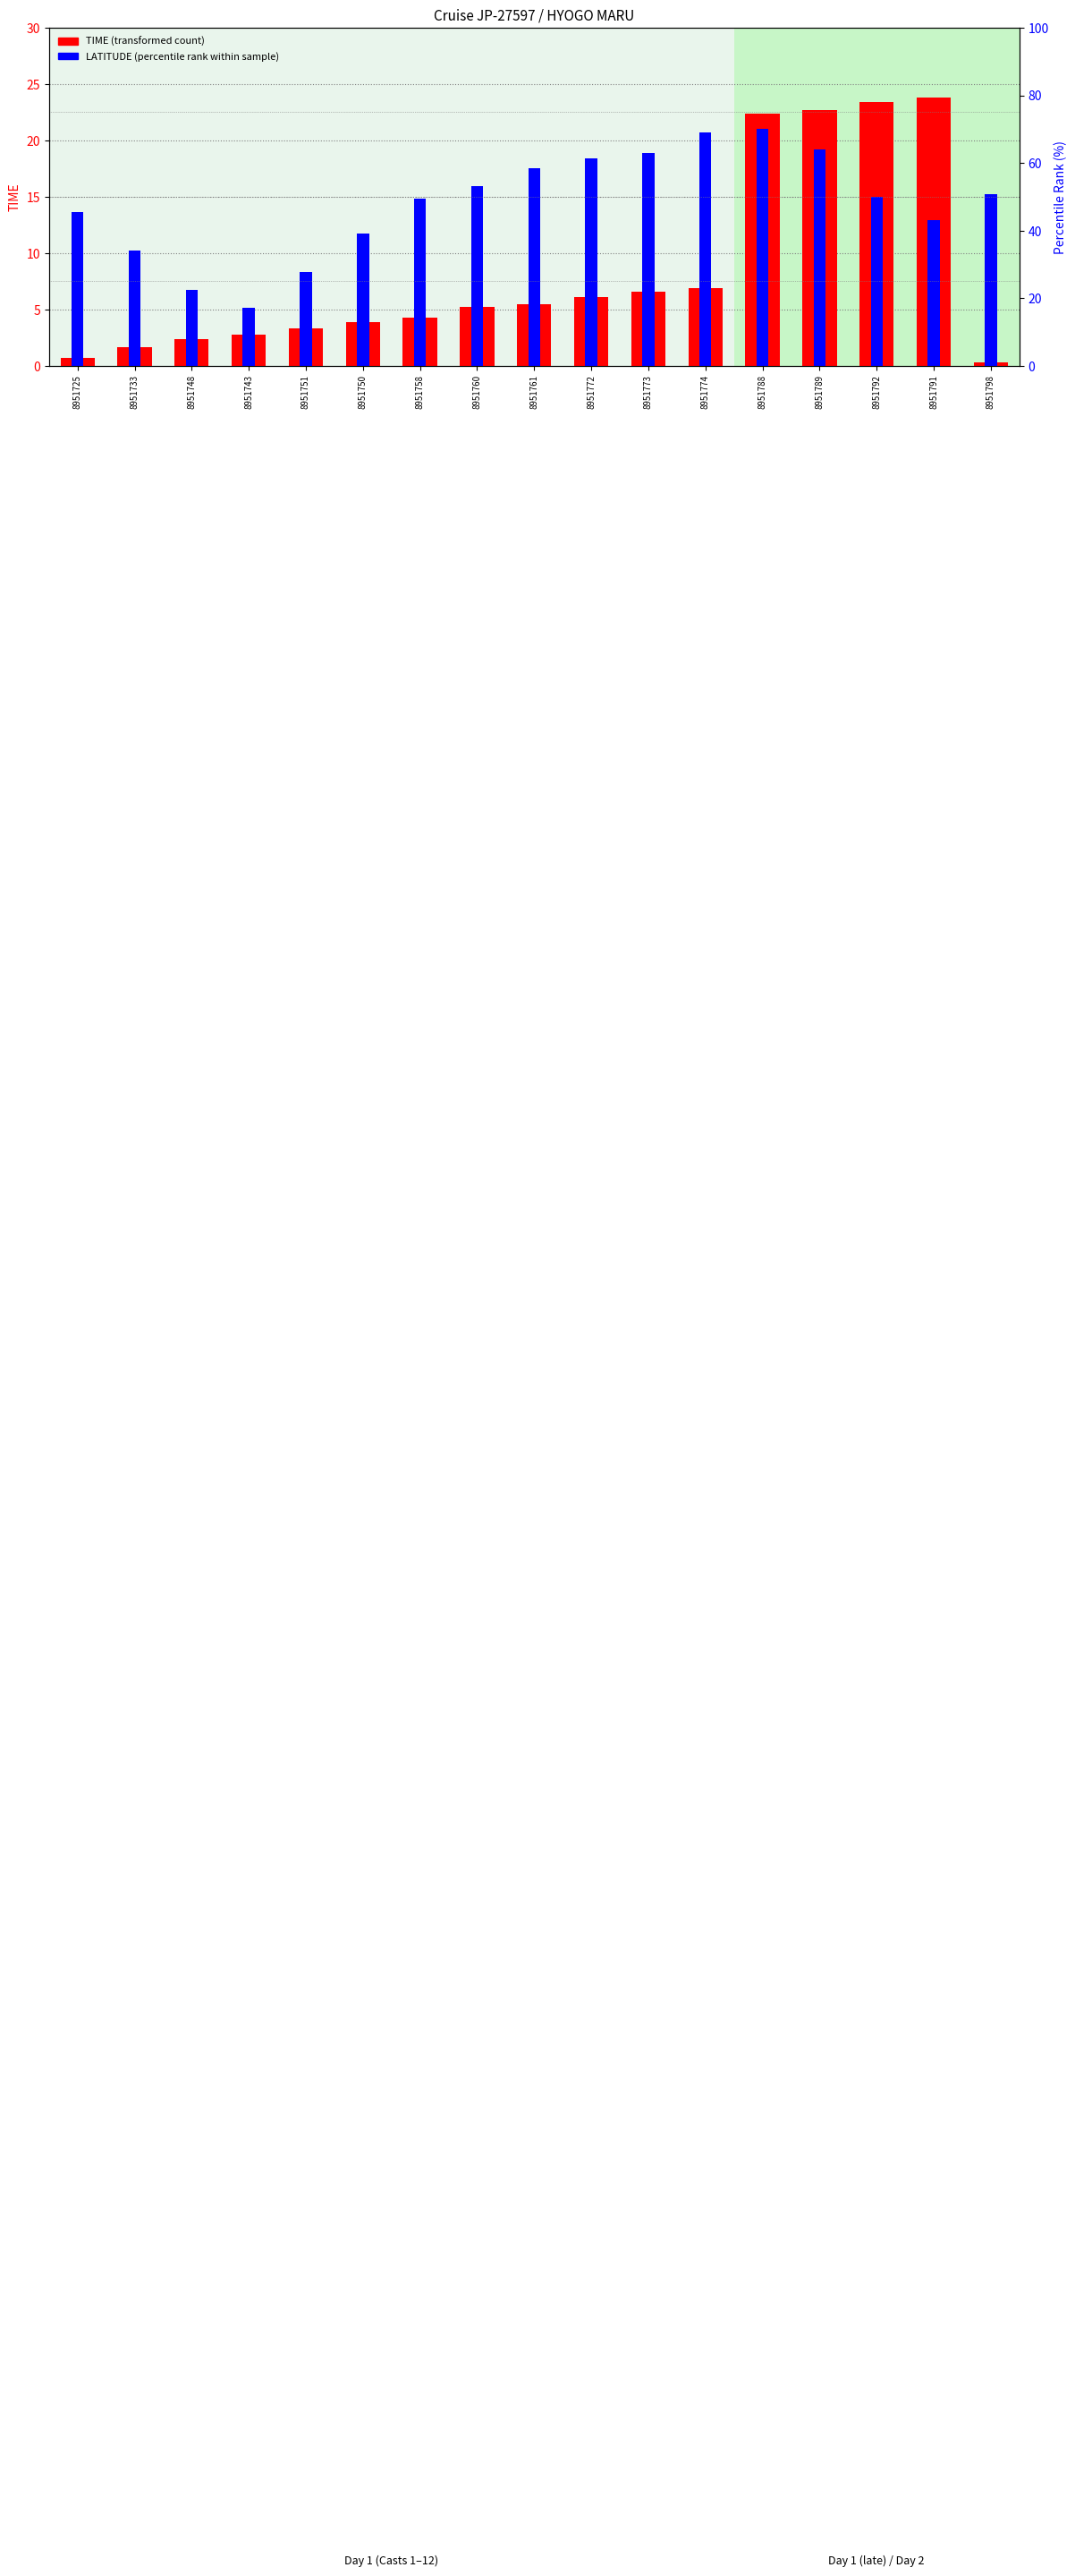

List the series in order of their overall mean, lowest first.

TIME (transformed count), LATITUDE (percentile rank within sample)